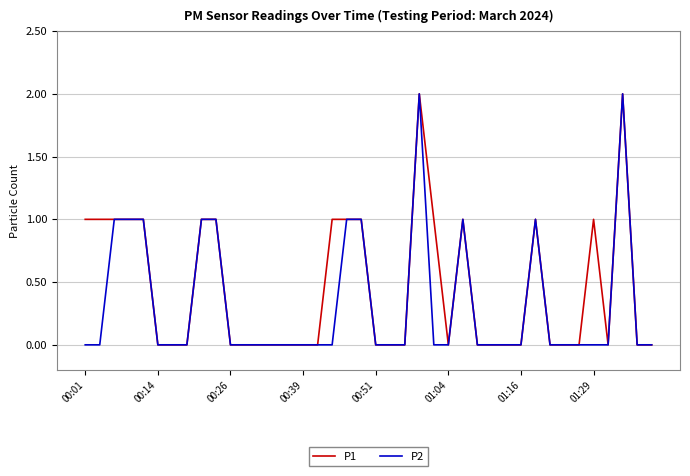

Which series has the largest total across all categories?

P1